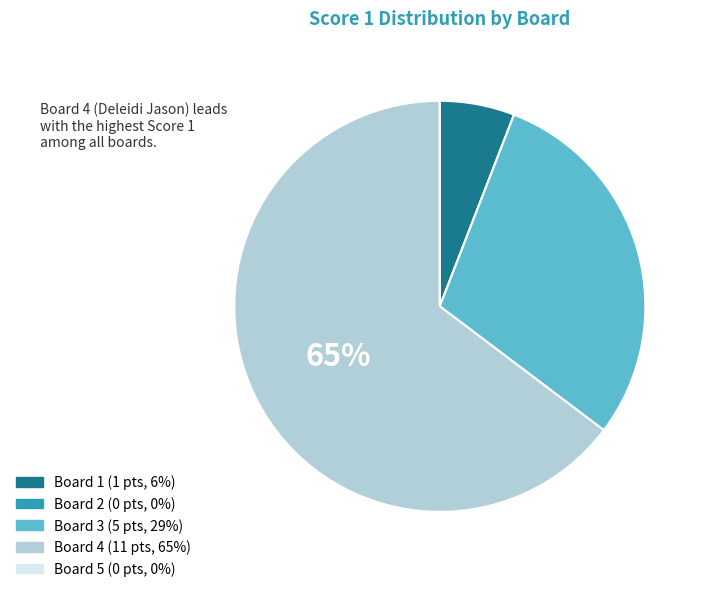

True or false: Board 3 accounts for 29% of the total.

True